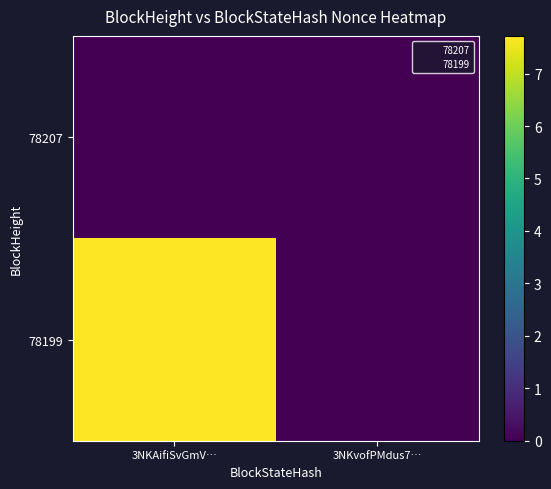

At 3NKvofPMdus7…, list the series in order from largest to smallest.

78207, 78199